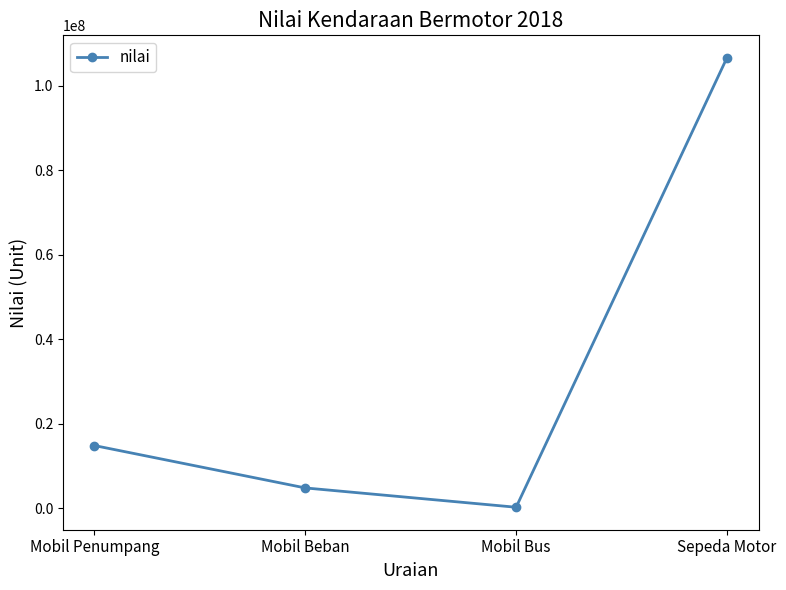

What position from the right is Mobil Beban?

3